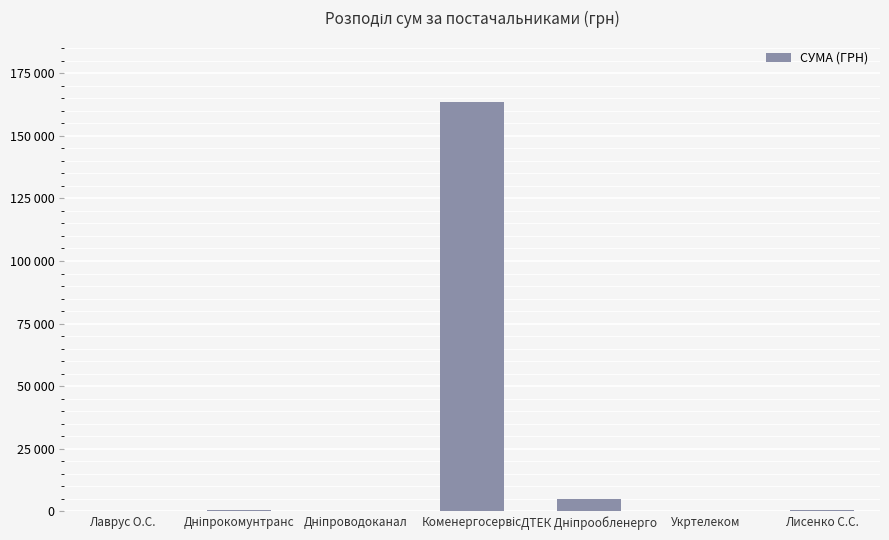

What is the change in value from ДТЕК Дніпрообленерго to Лисенко С.С.?

-4460.0